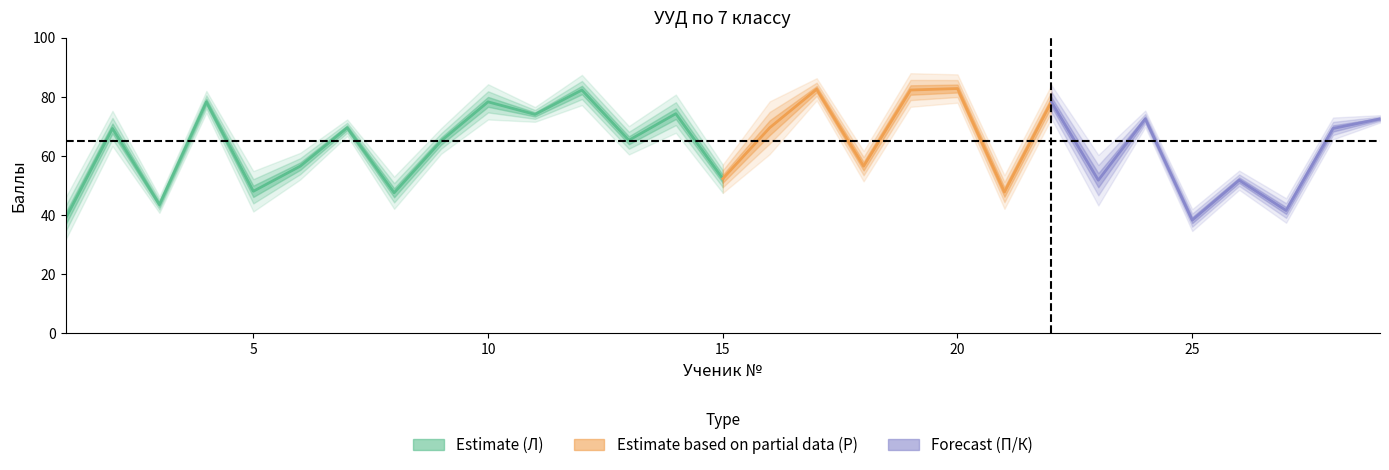

The Р series shows 50 at 21. True or false?

True